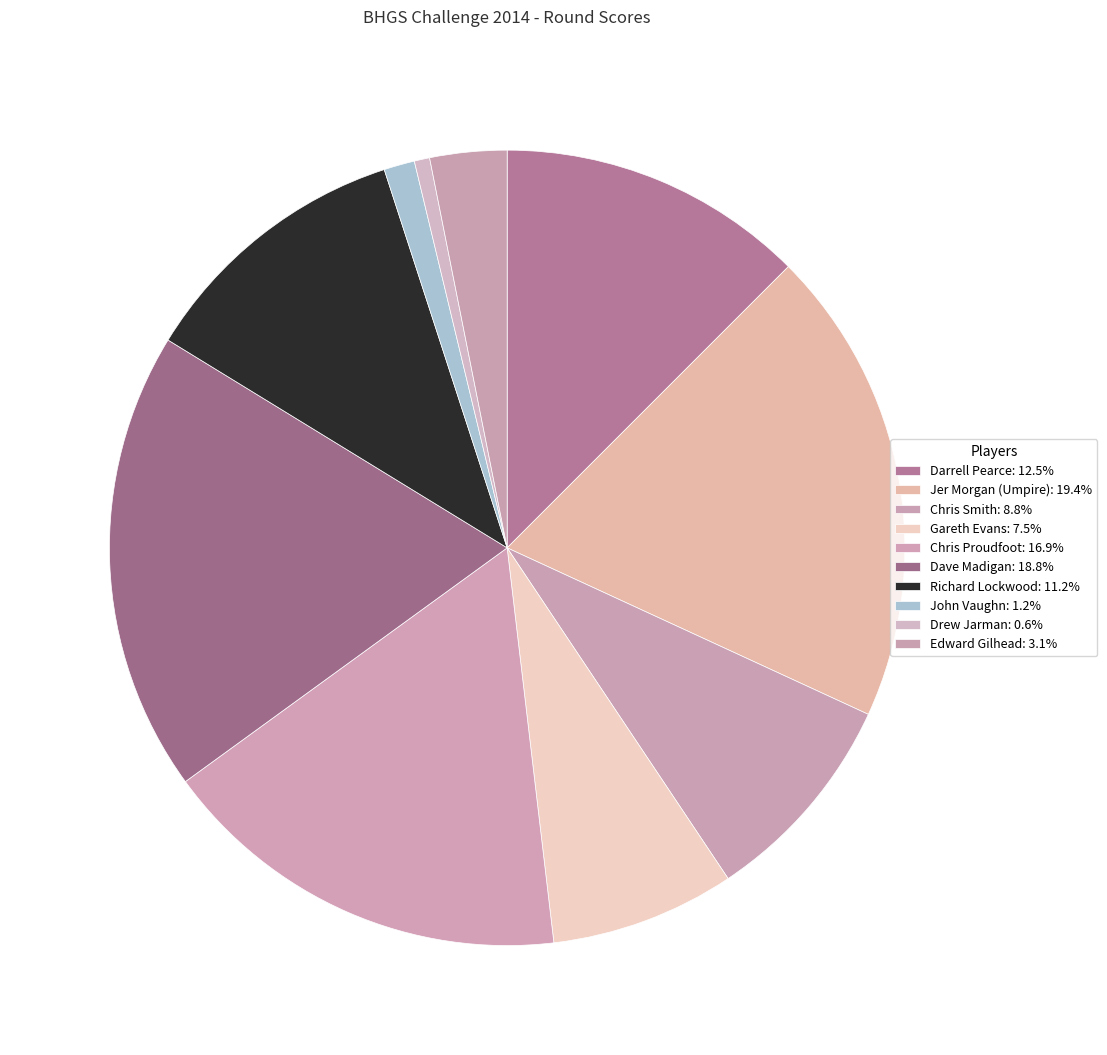

True or false: Jer Morgan (Umpire) accounts for 28% of the total.

False